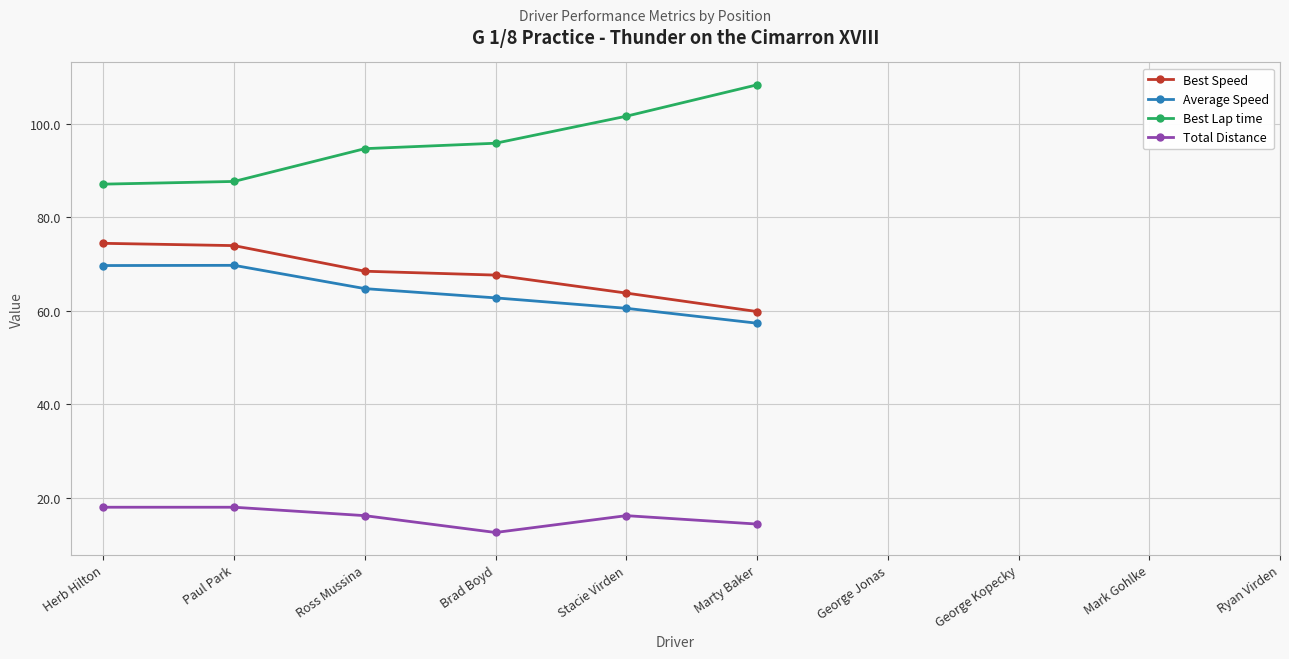

What is the greatest value displayed?

108.3